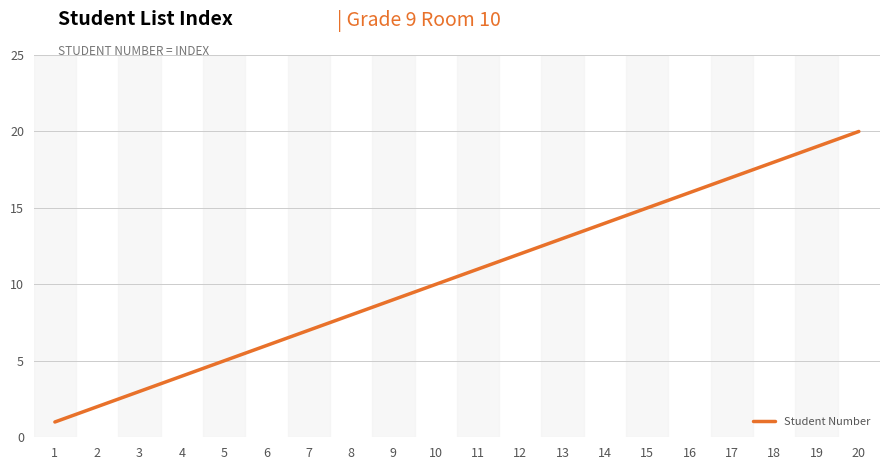

How many lines are shown in the chart?

1